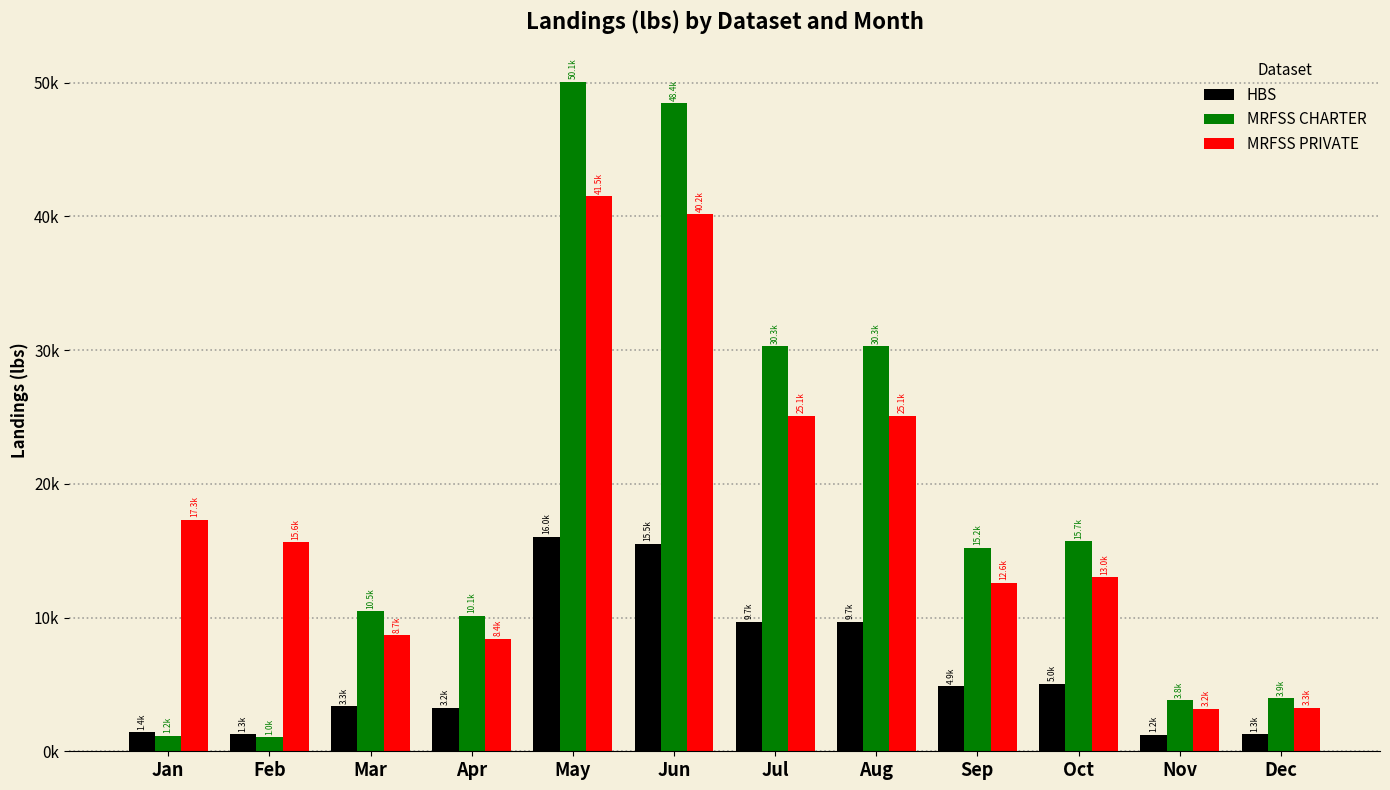

The value of MRFSS PRIVATE at Jan is 7601.6. True or false?

False